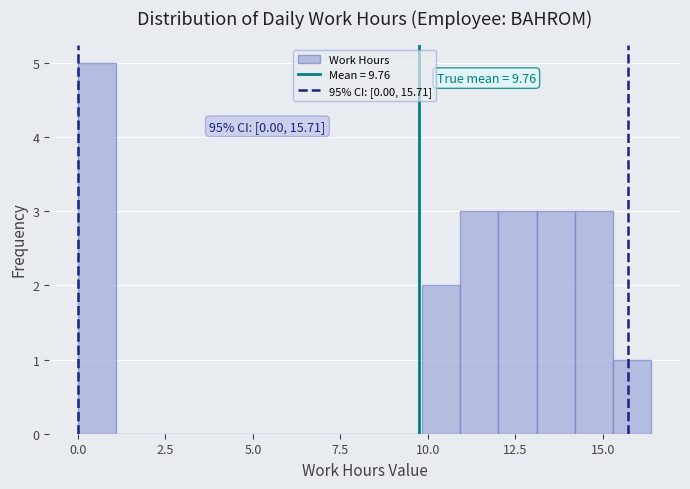

Around what value on the x-axis is the tallest bar? Give the approximate position of its centre, as read against the axis.

0.5